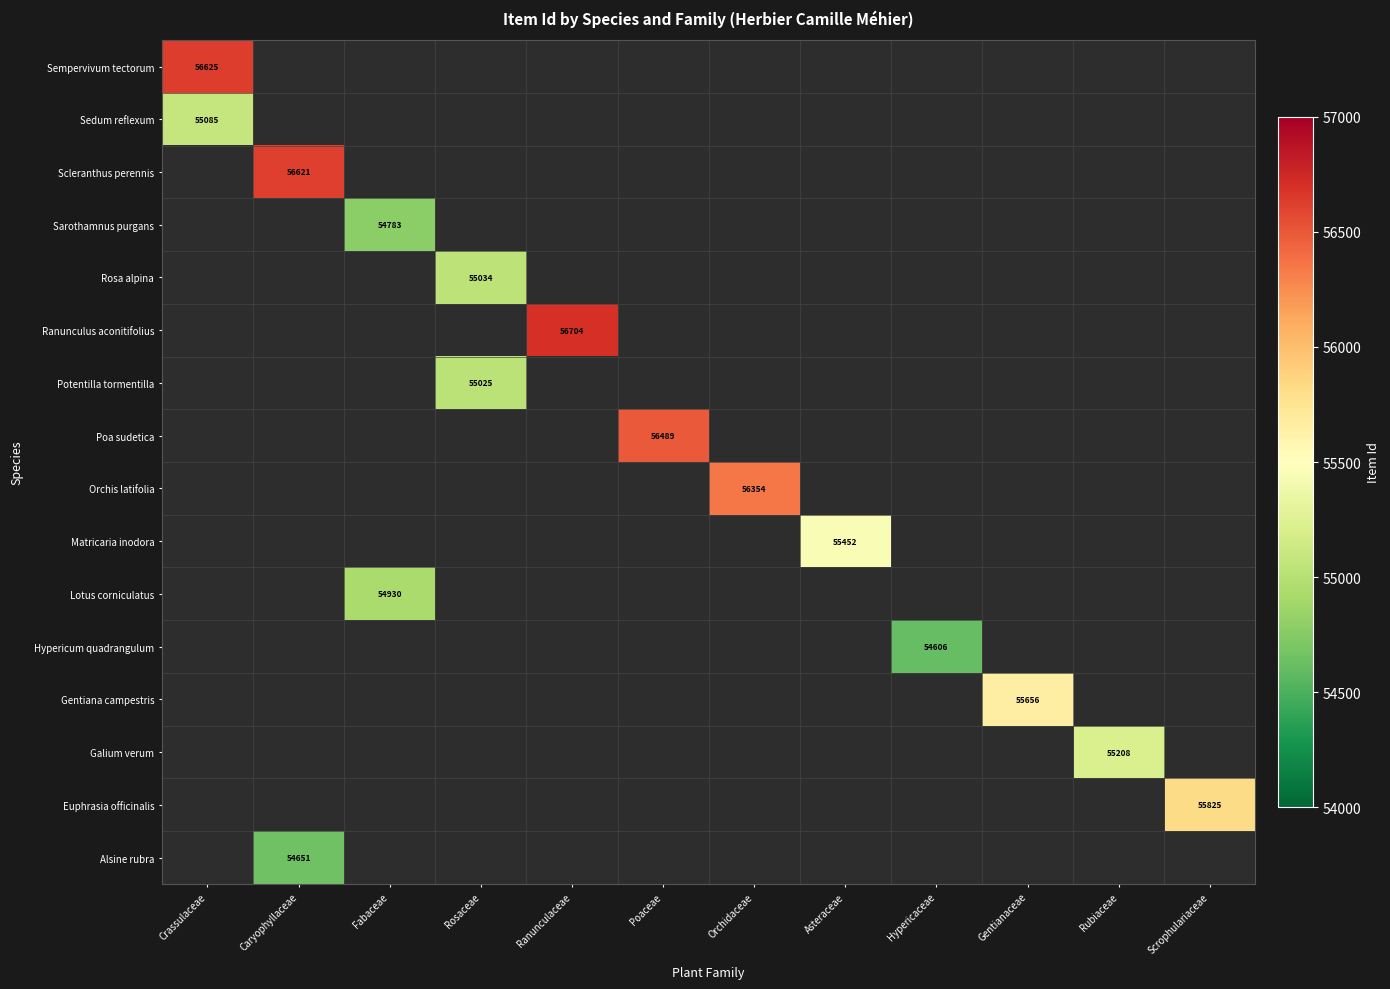

The value of Ranunculus aconitifolius at Ranunculaceae is 88394. True or false?

False